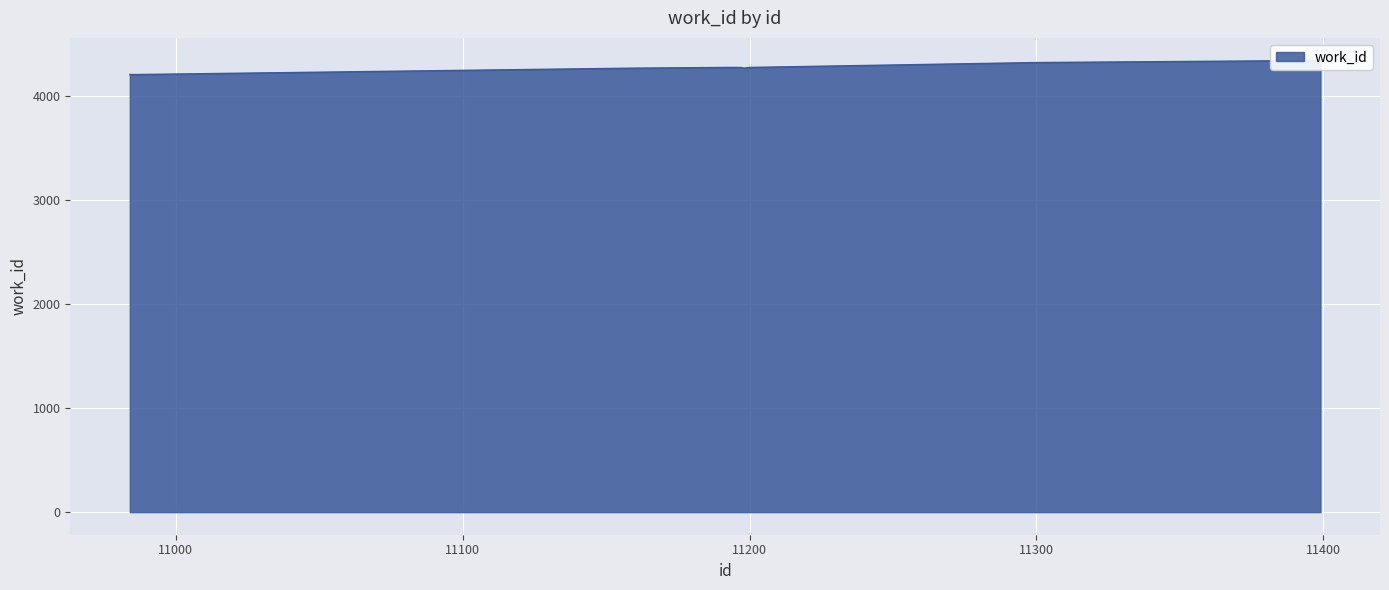

How many series are shown in this chart?

1